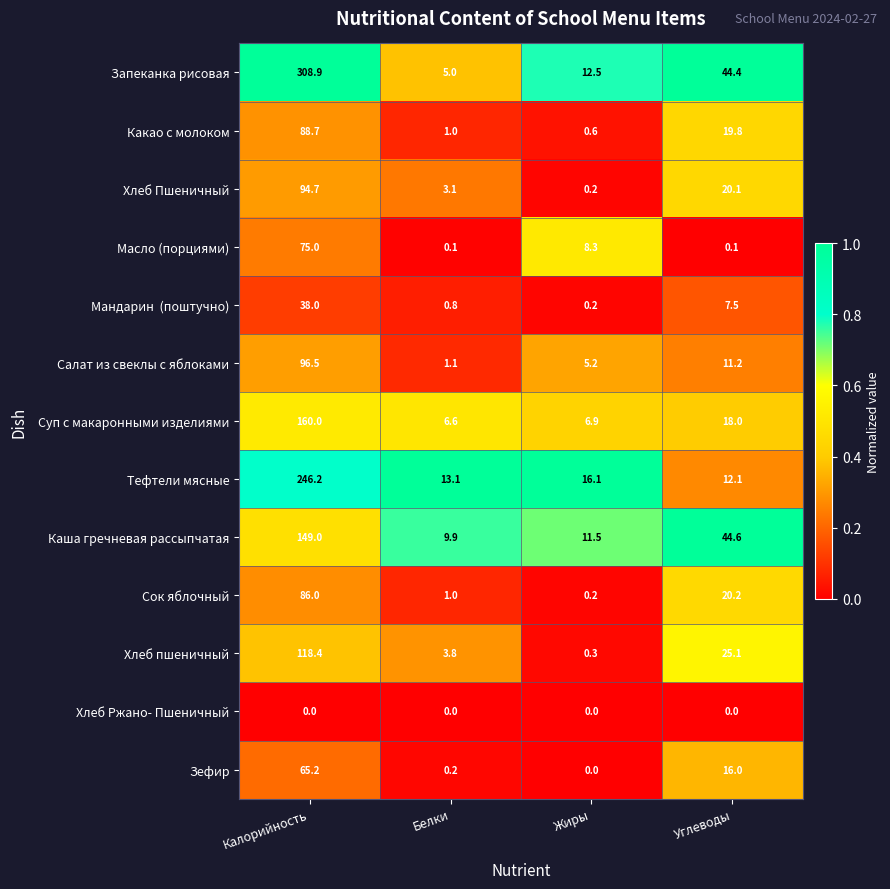

True or false: Суп с макаронными изделиями has a value of 243.0 at Калорийность.

False